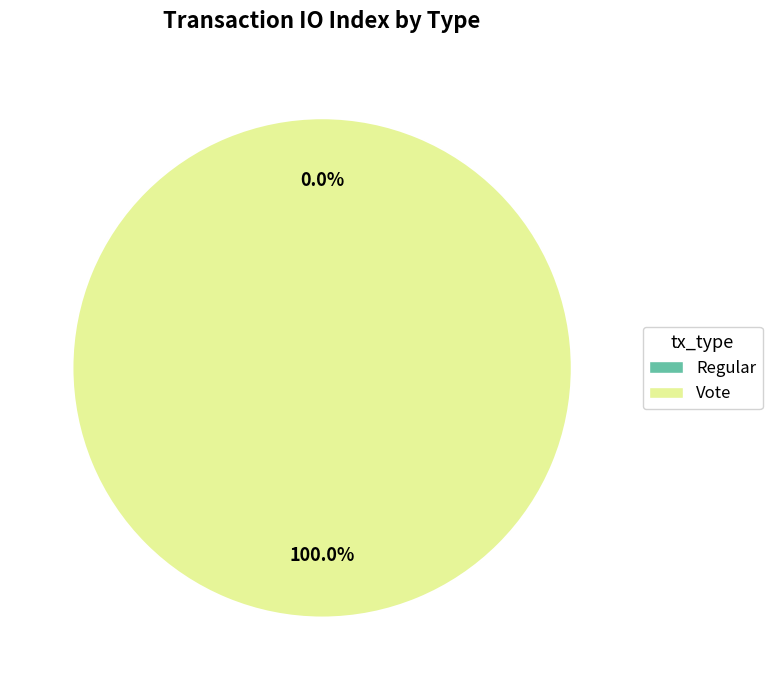

Does Vote represent more than half of the total?

Yes